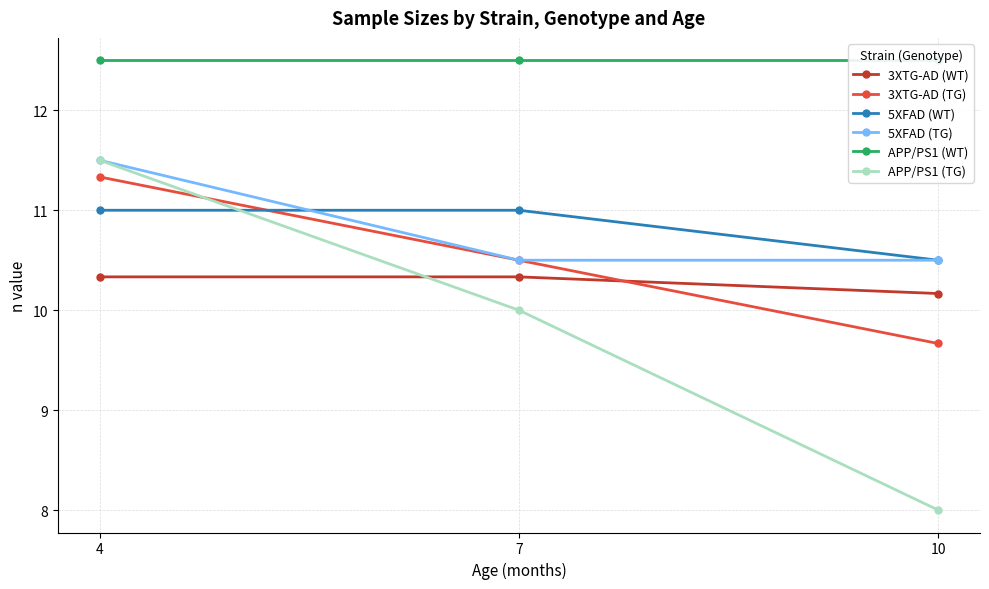

At which label does 5XFAD (TG) reach its peak?

4